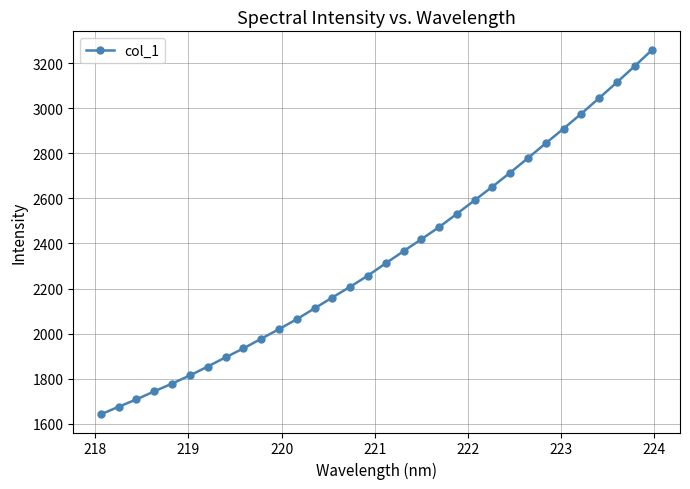

Count the number of values greater than 2311.

16